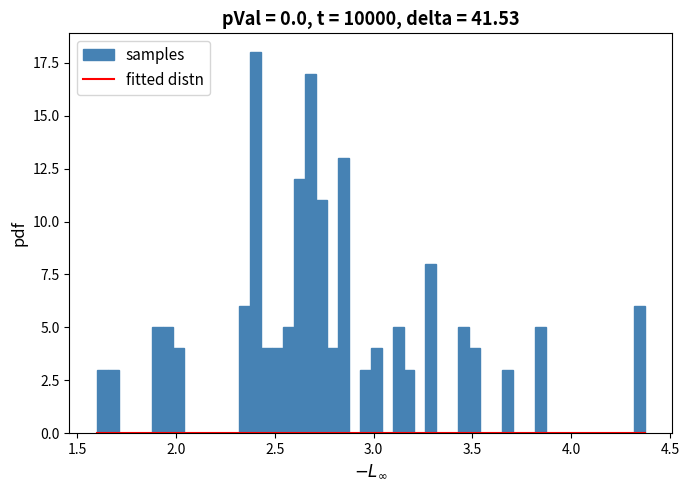

Around what value on the x-axis is the tallest bar? Give the approximate position of its centre, as read against the axis.

2.40